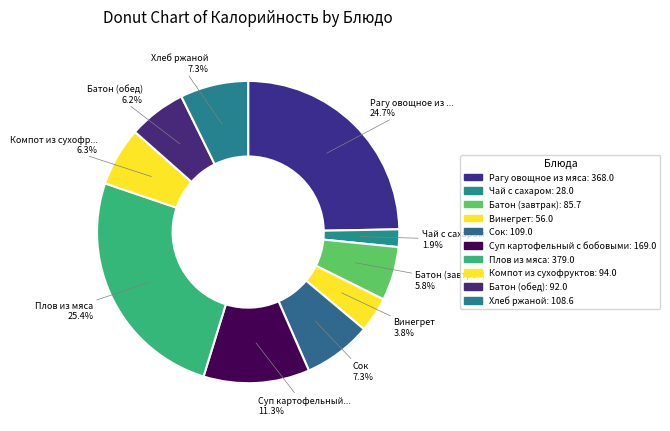

Is Чай с сахаром the majority of the pie?

No